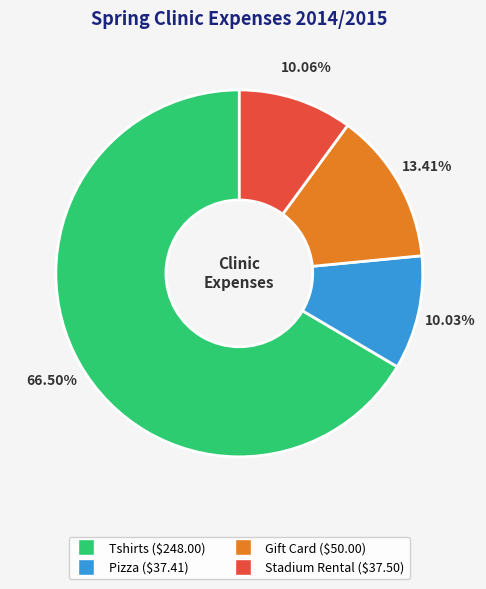

Which category accounts for the majority?

Tshirts